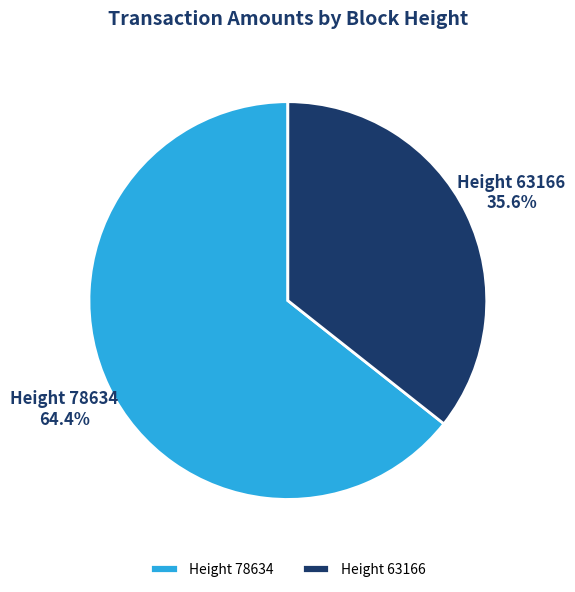

What is the majority slice?

Height 78634